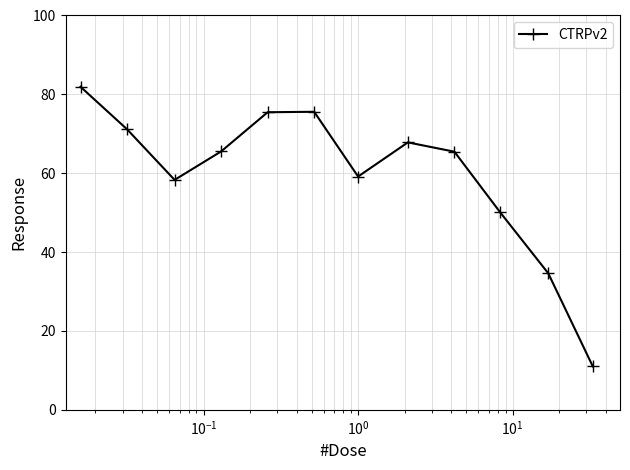

What is the difference between the maximum and second lowest values?

47.3